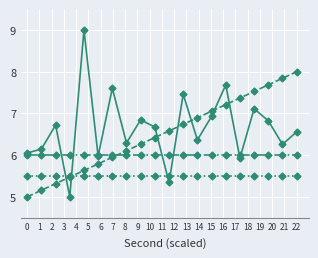

What is the greatest value displayed?

9.0